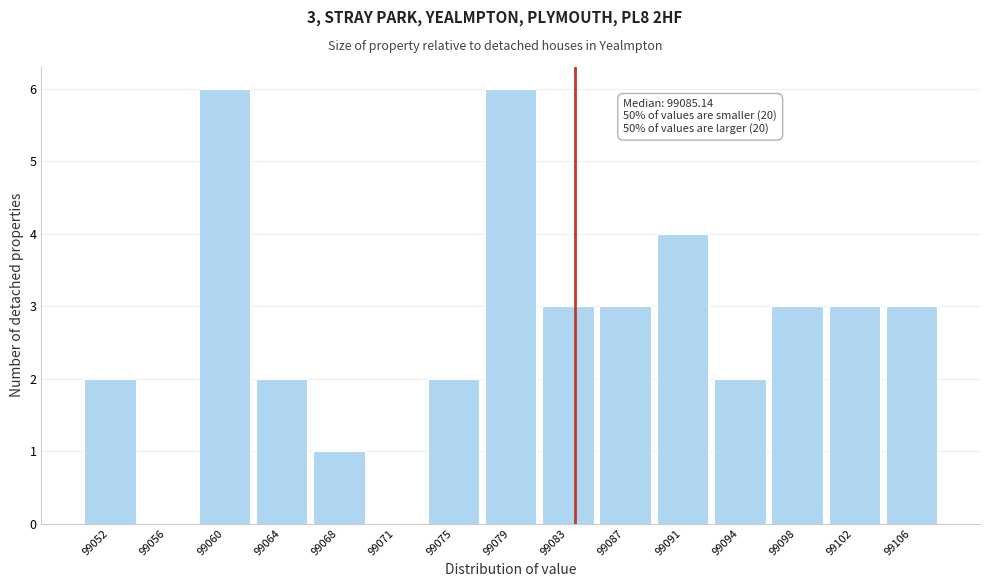

Reading left to right, list all the values displayed in this chart.

99052=2	99056=0	99060=6	99064=2	99068=1	99071=0	99075=2	99079=6	99083=3	99087=3	99091=4	99094=2	99098=3	99102=3	99106=3